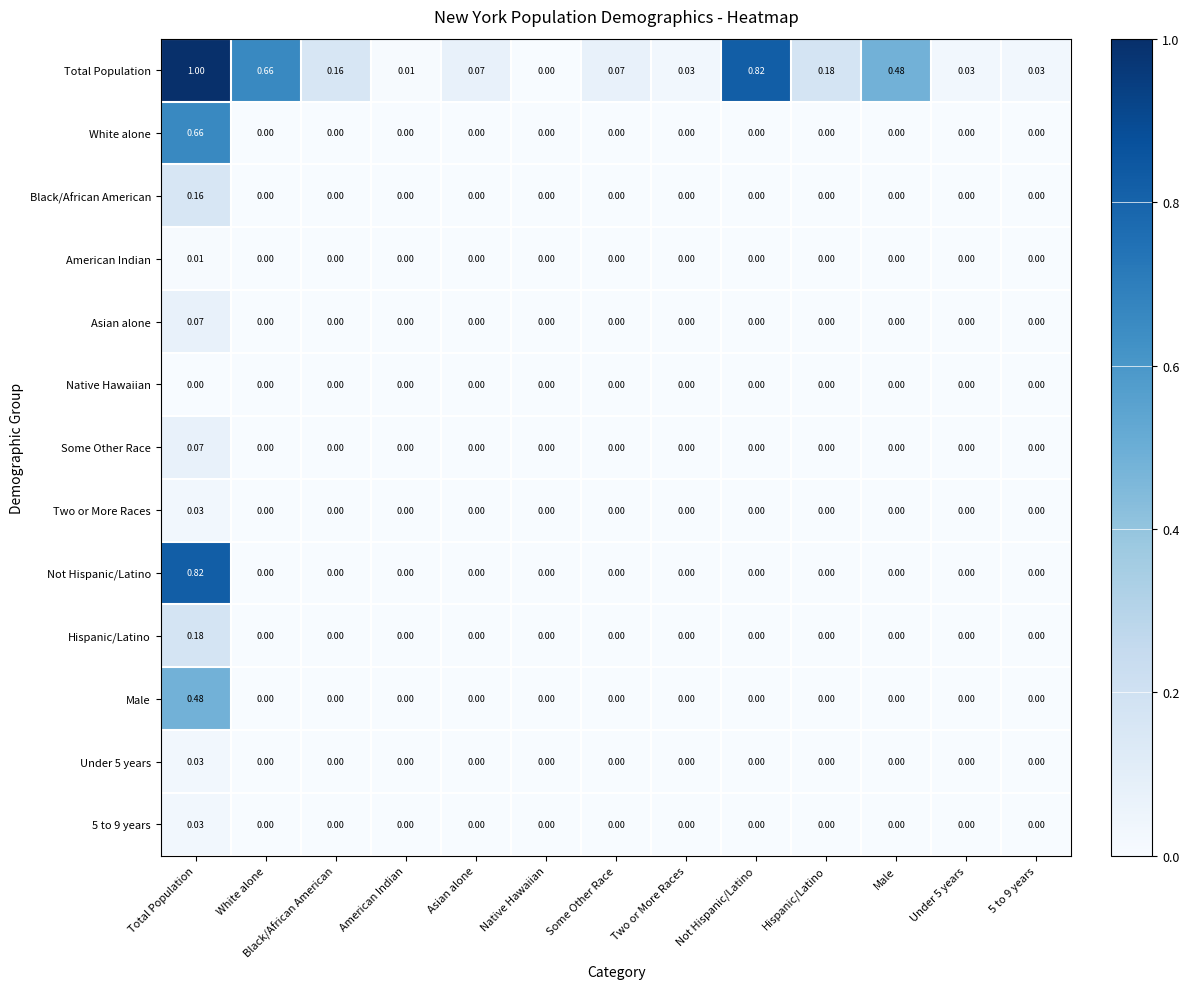

How many values in Not Hispanic/Latino are above zero?

1